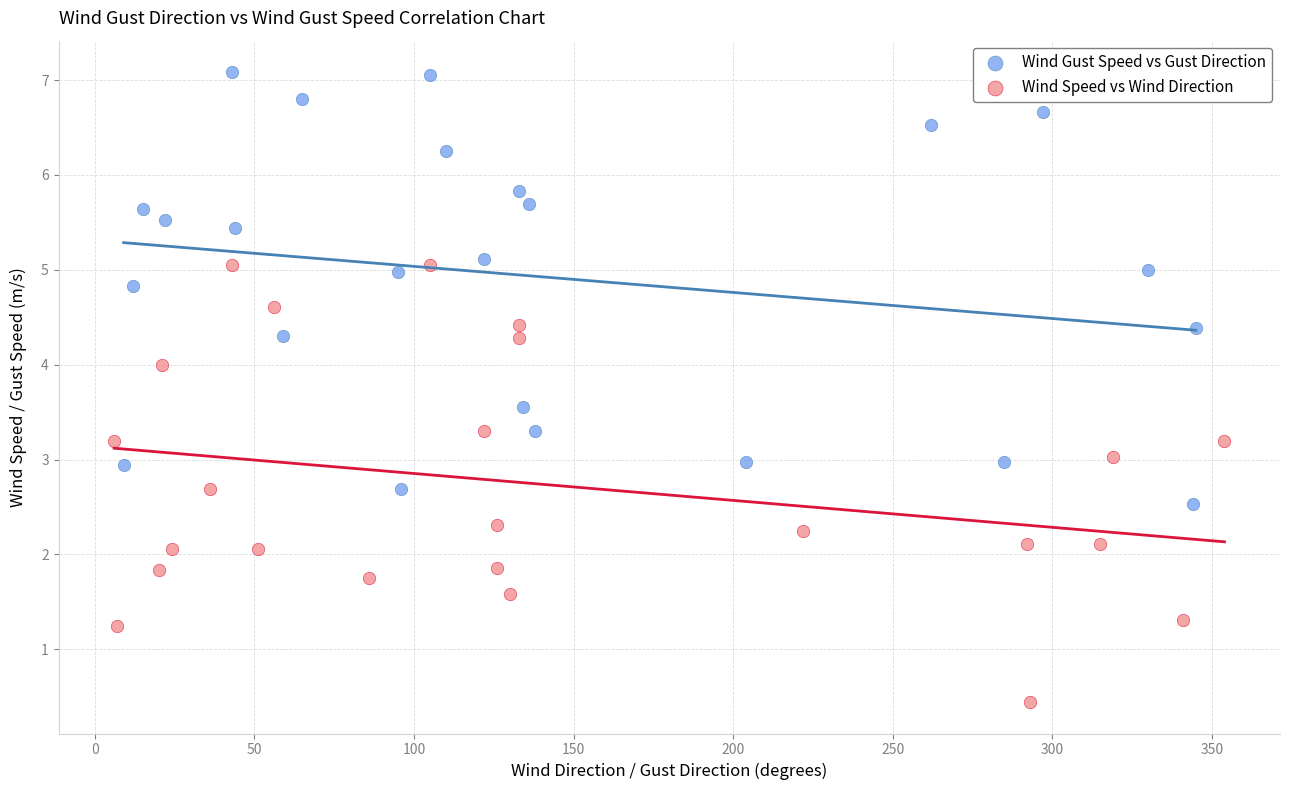

What are all the series names shown in the legend?

Wind Gust Speed vs Gust Direction, Wind Speed vs Wind Direction